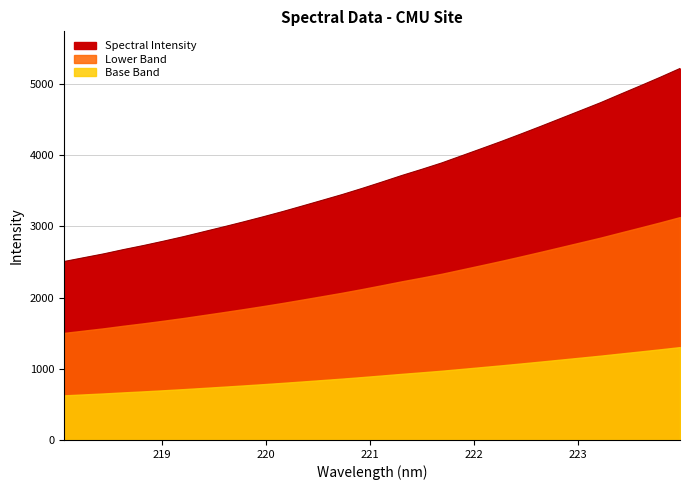

Is it true that the value at 219.9712 is 3131.8?

True